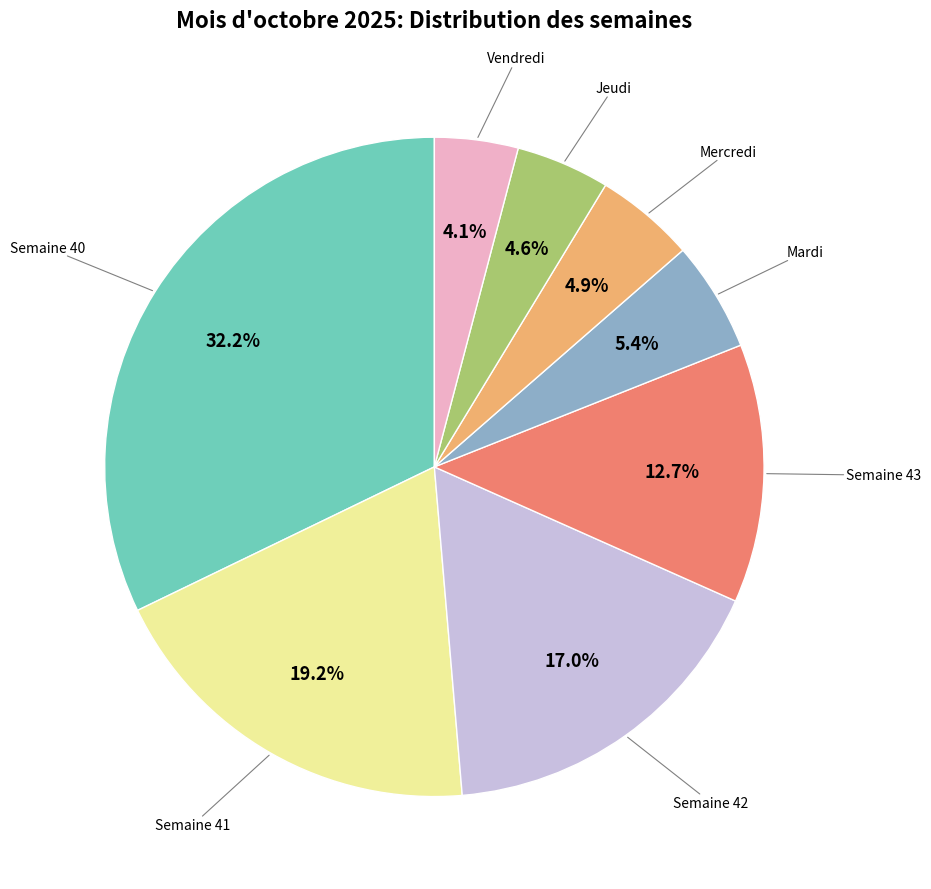

Does any single category account for the majority?

No